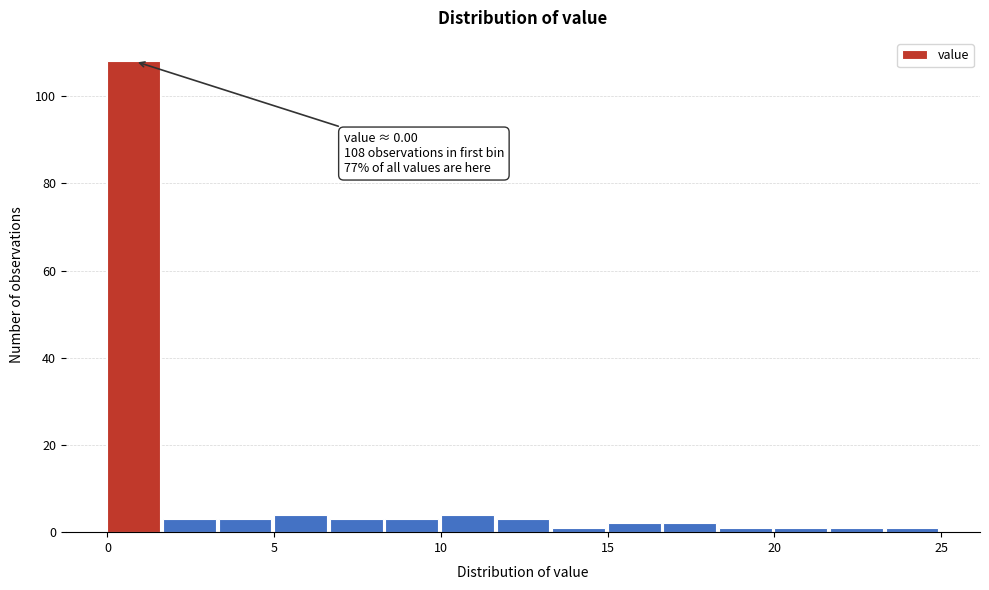

Around what value on the x-axis is the tallest bar? Give the approximate position of its centre, as read against the axis.

1.0